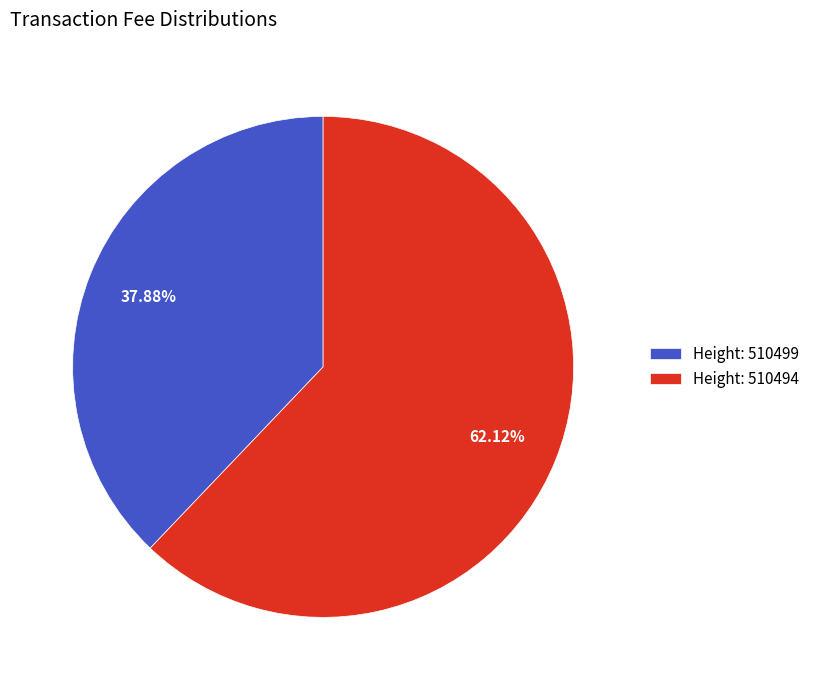

To the nearest percent, what is the difference between the largest and smallest slice percentages?

24%